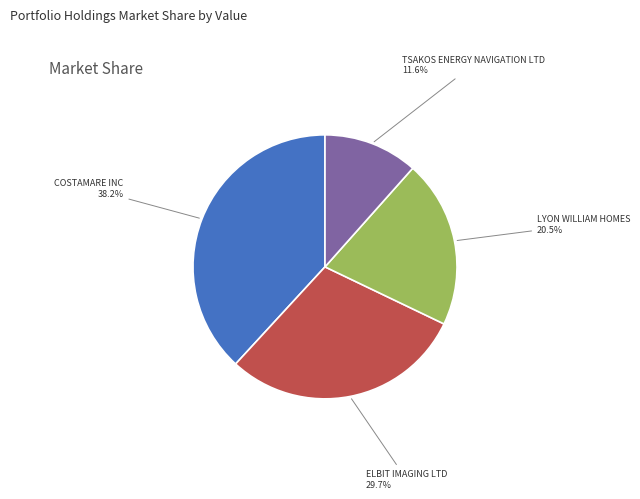

Is there a majority slice in this chart?

No